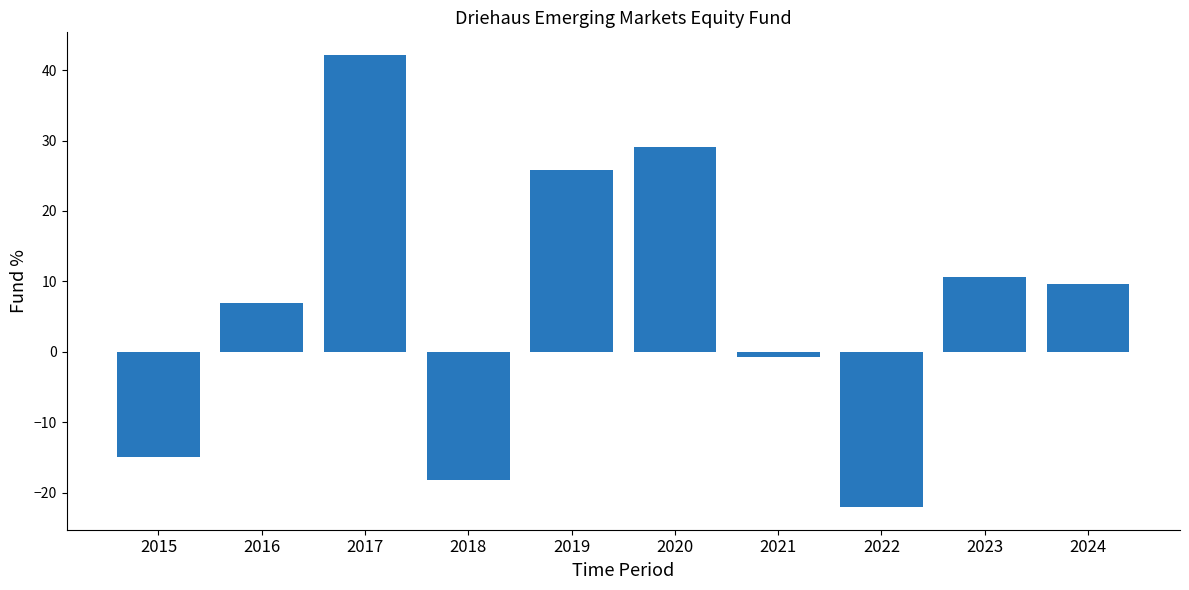

Between 2016 and 2023, which is larger?

2023